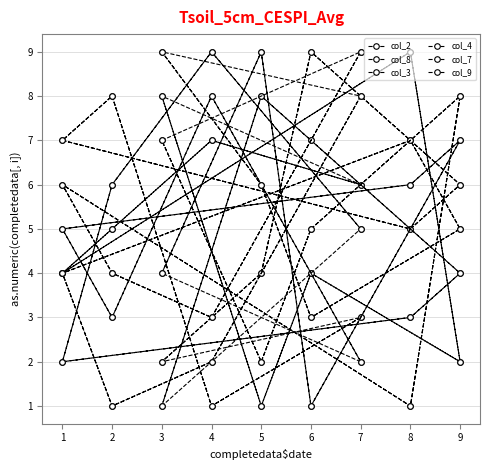

What is the difference between the maximum and minimum values in the col_2 series?

8